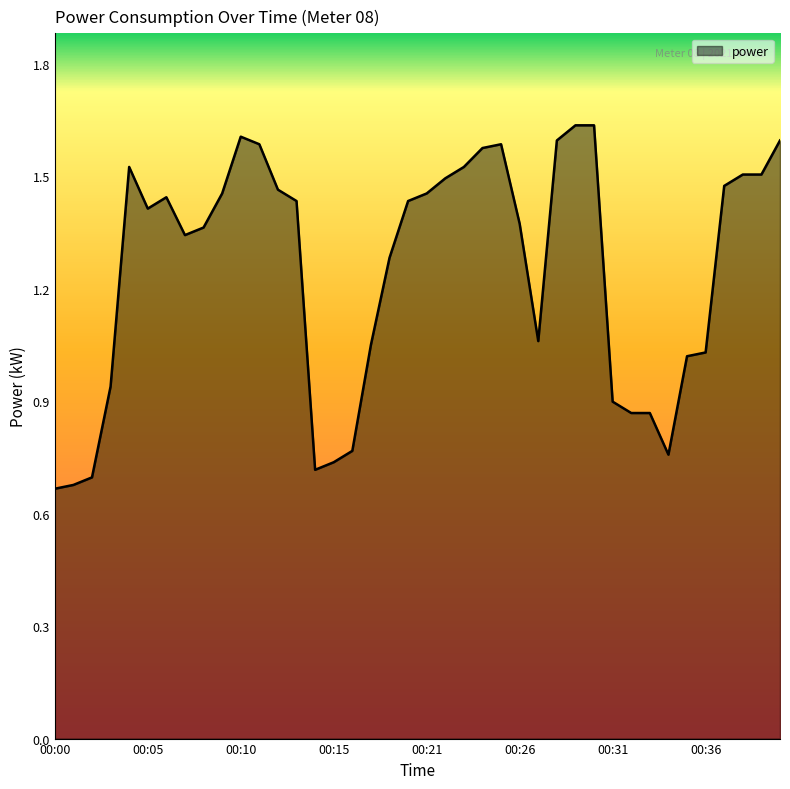

Does the chart display data point markers on the line(s)?

No